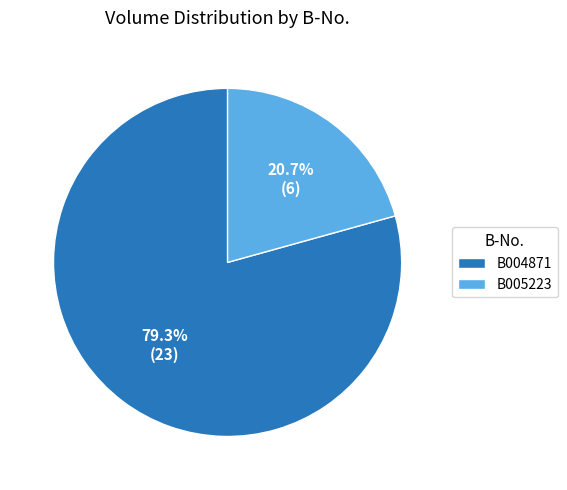

What percentage is the B005223 slice, to the nearest percent?

21%